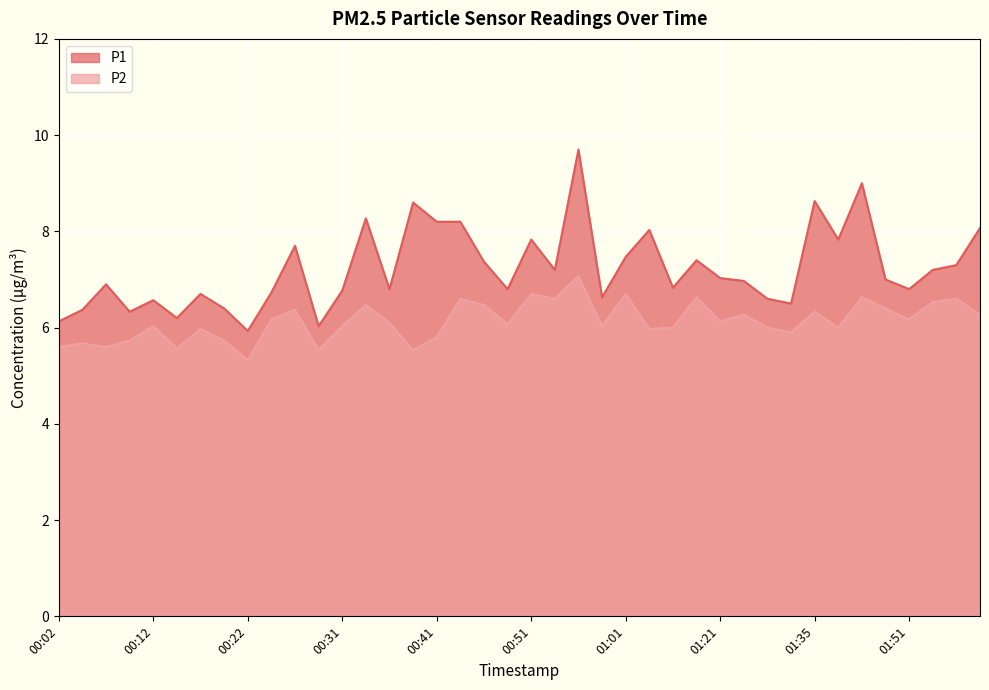

What position from the left is 00:24?

10